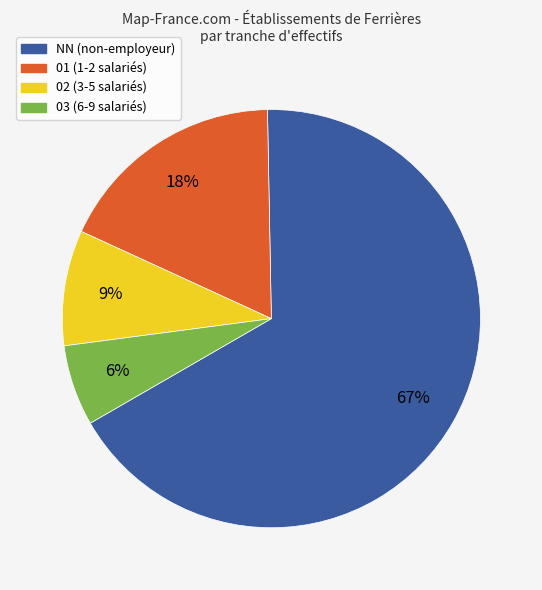

Which slice is the smallest?

03